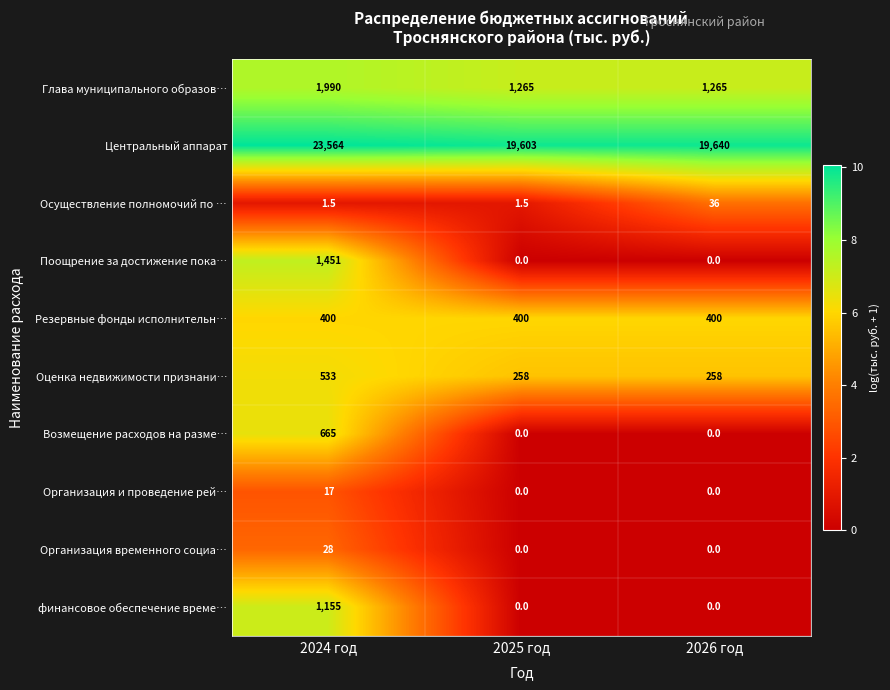

Count the number of categories in the chart.

3